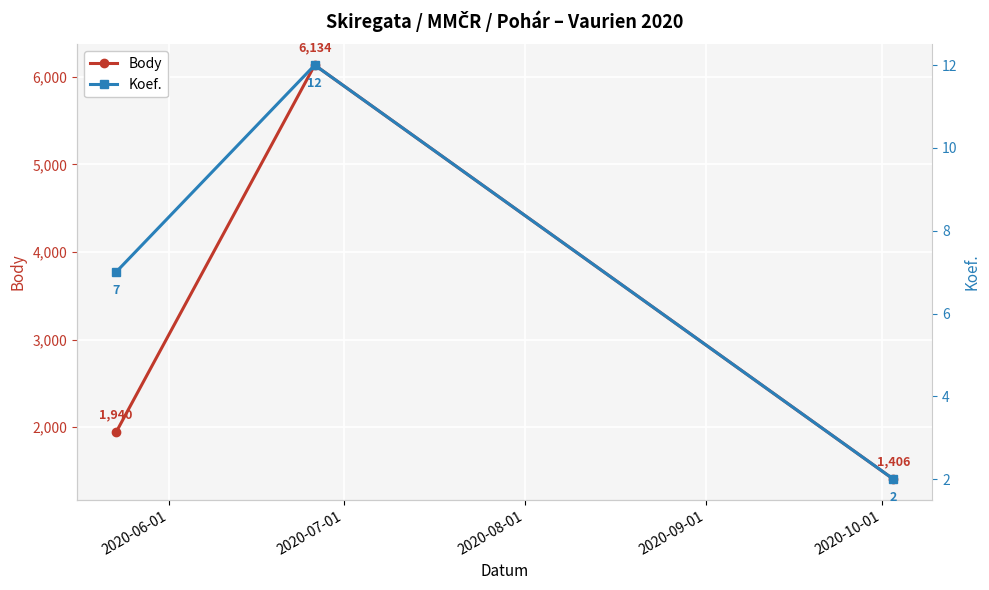

What is the value of the Body point at the 1st from the left?

1940